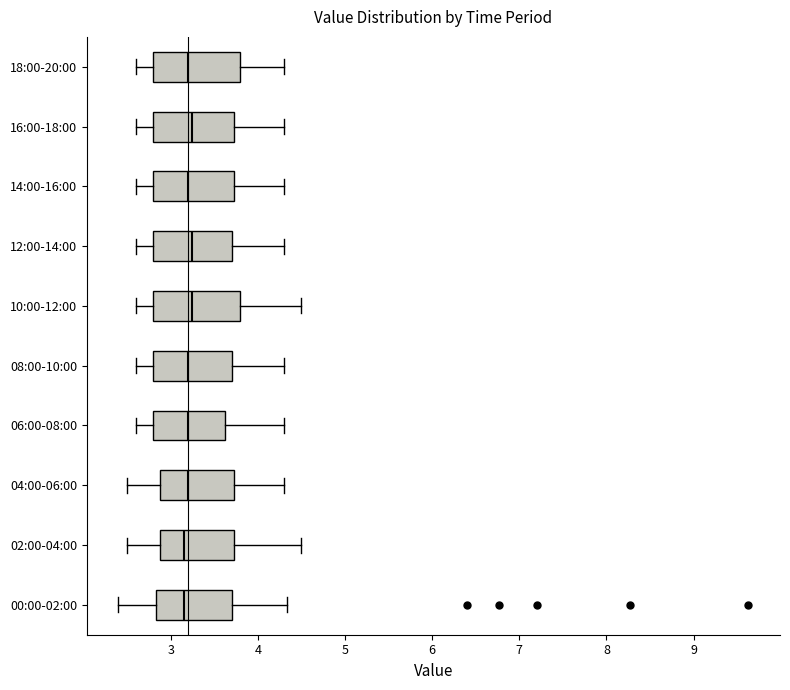

Reading bottom to top, transcribe this box plot: for each box, give where its median line is, the range the box spans, and where its two whiskers end, as read against the x-axis. The values are not printed on the chart, so give them approximately, as read against the axis.

00:00-02:00: median 3.2, box 2.8 to 3.7, whiskers 2.4 to 4.3
02:00-04:00: median 3.2, box 2.9 to 3.7, whiskers 2.5 to 4.5
04:00-06:00: median 3.2, box 2.9 to 3.7, whiskers 2.5 to 4.3
06:00-08:00: median 3.2, box 2.8 to 3.6, whiskers 2.6 to 4.3
08:00-10:00: median 3.2, box 2.8 to 3.7, whiskers 2.6 to 4.3
10:00-12:00: median 3.3, box 2.8 to 3.8, whiskers 2.6 to 4.5
12:00-14:00: median 3.3, box 2.8 to 3.7, whiskers 2.6 to 4.3
14:00-16:00: median 3.2, box 2.8 to 3.7, whiskers 2.6 to 4.3
16:00-18:00: median 3.3, box 2.8 to 3.7, whiskers 2.6 to 4.3
18:00-20:00: median 3.2, box 2.8 to 3.8, whiskers 2.6 to 4.3